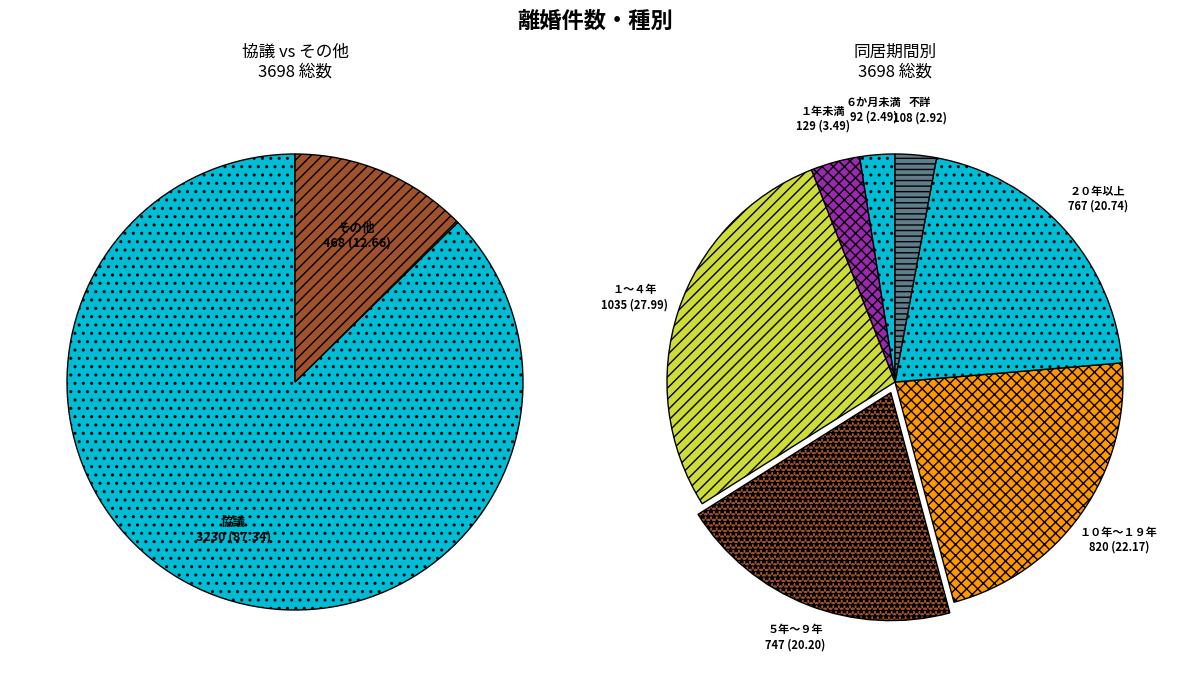

Between 不詳 and ６か月～１年未満, which is larger?

６か月～１年未満